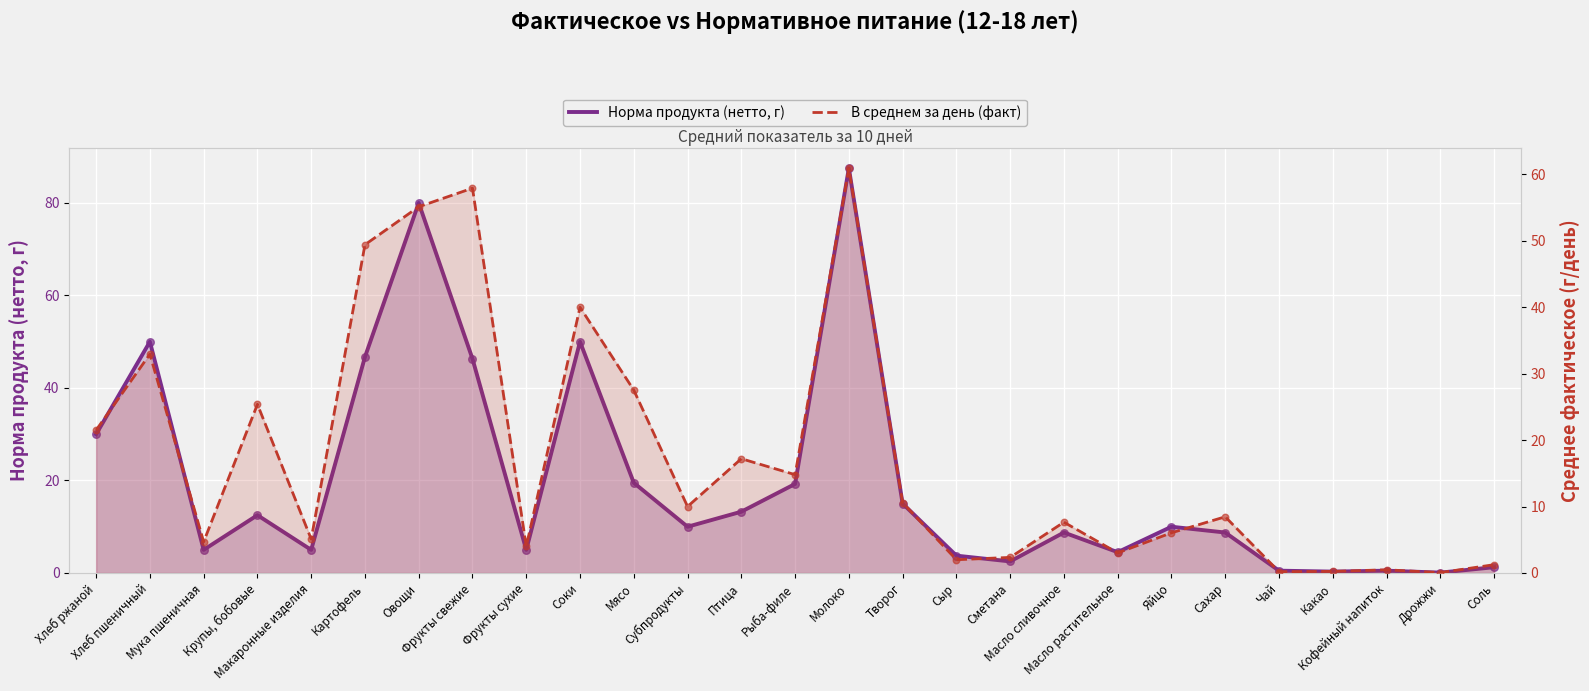

At which category is the sum across all series the highest?

Молоко